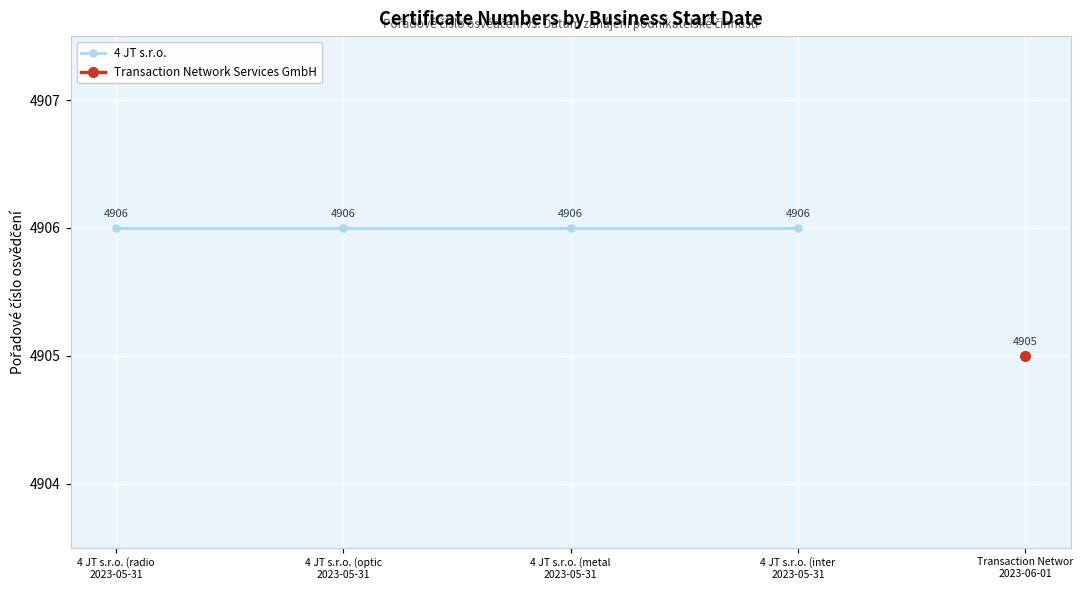

What is the label of the 4th point from the right?

2023-05-31